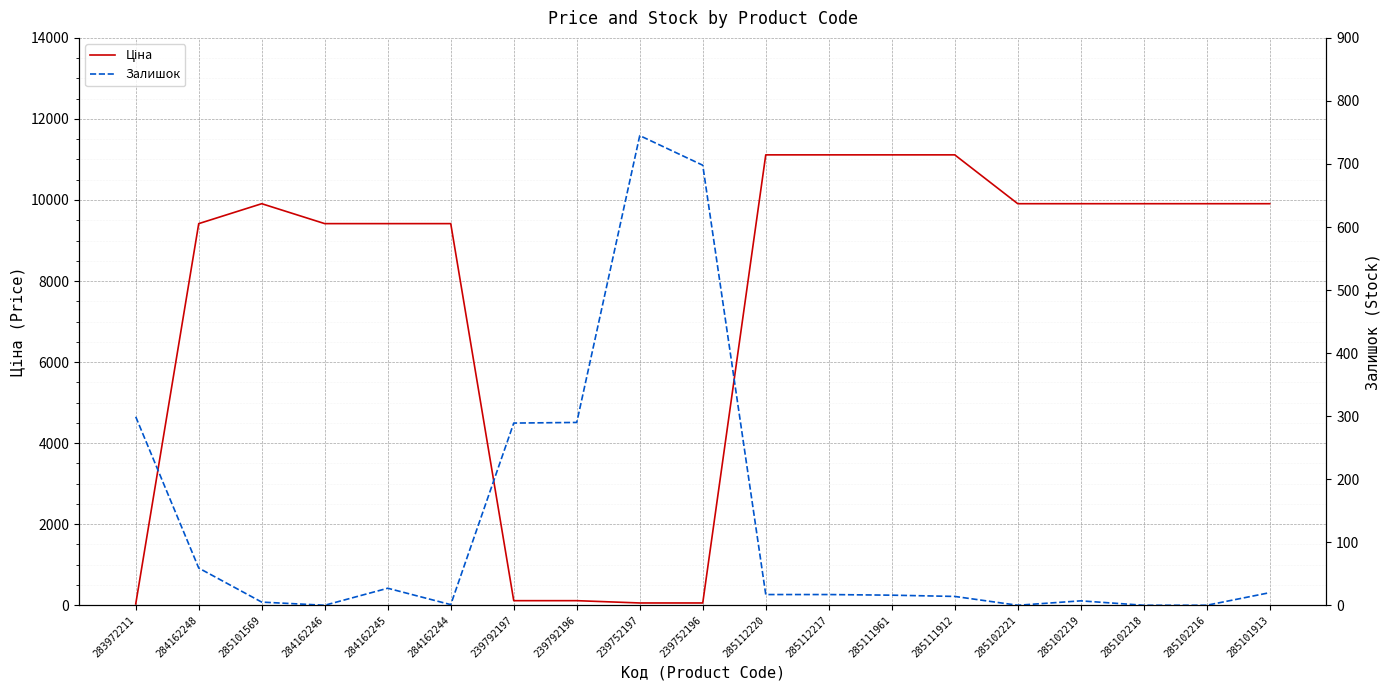

What is the sum of the Ціна values at 285111912 and 285102218?

21022.1